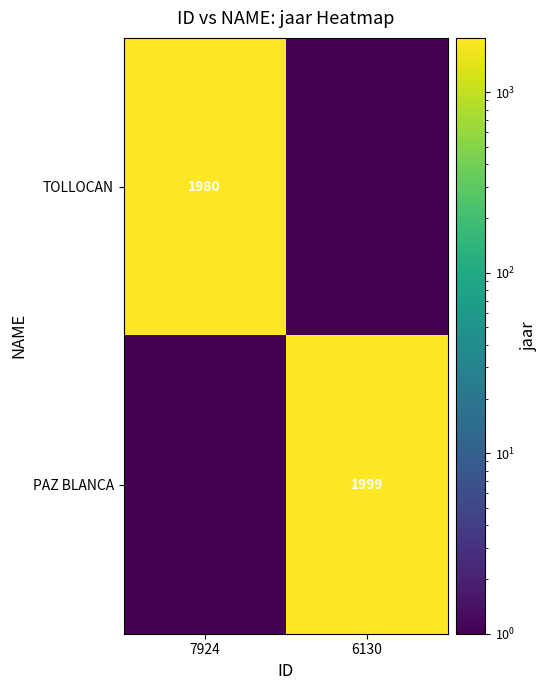

The value of PAZ BLANCA at 6130 is 3026. True or false?

False